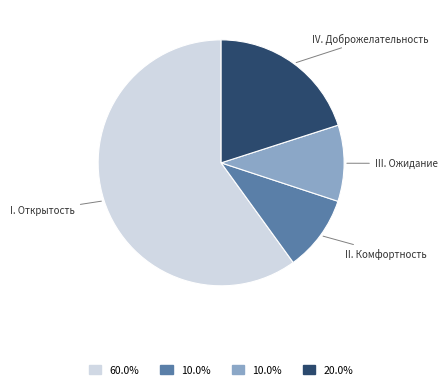

Is the sum of II. Комфортность and I. Открытость greater than half?

Yes